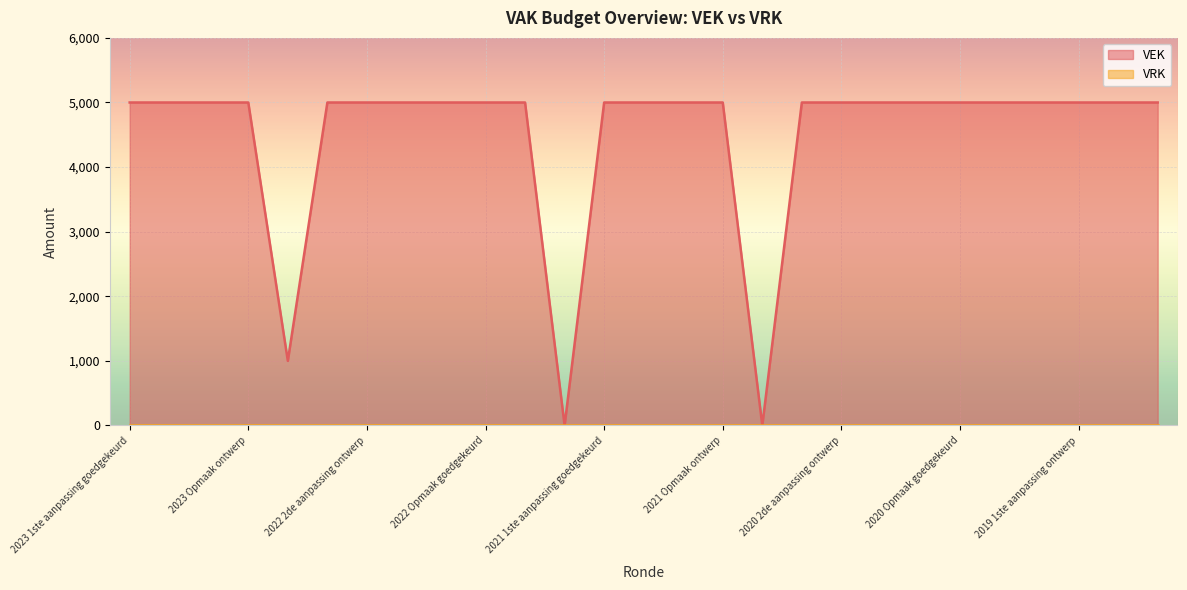

Is it true that the value at 2023 Opmaak ontwerp is 5000?

True